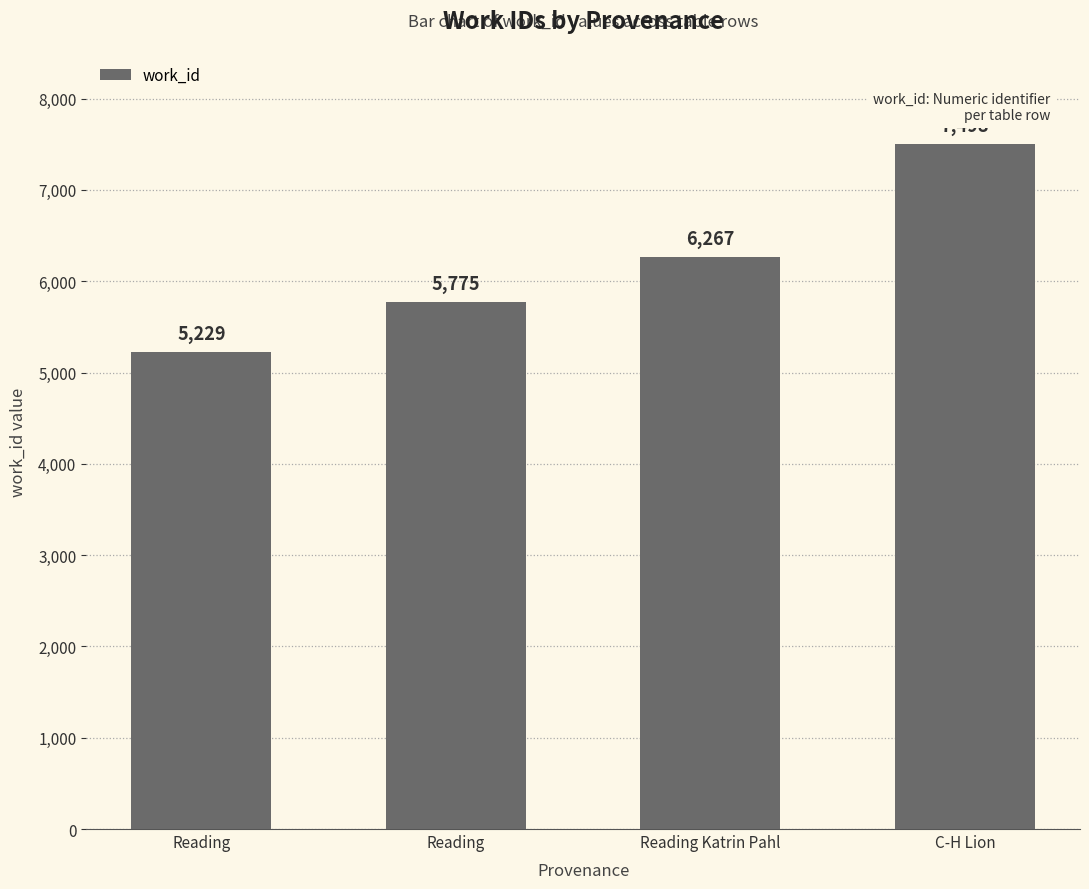

What is the sum of all values?

24769